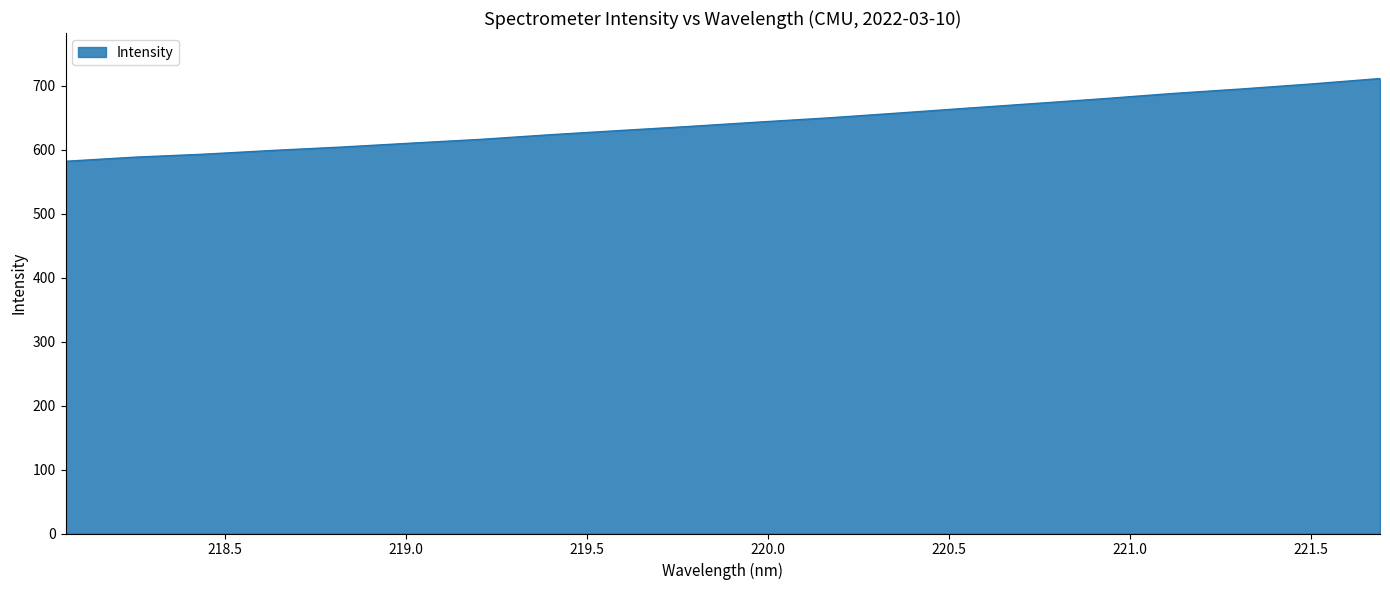

What is the greatest value displayed?

711.4